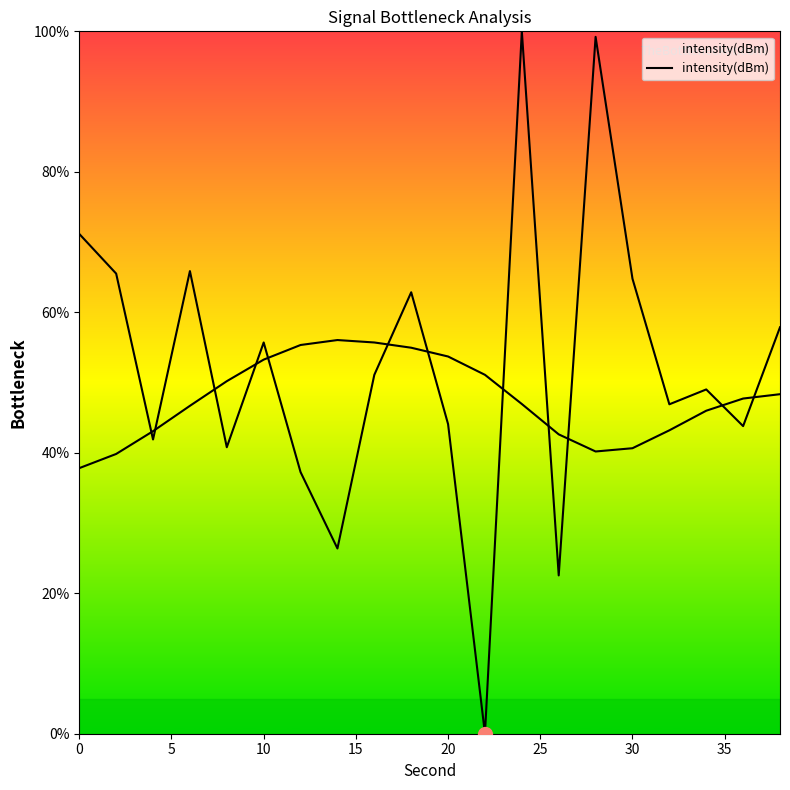

Which has a higher value, 20 or 30?

20